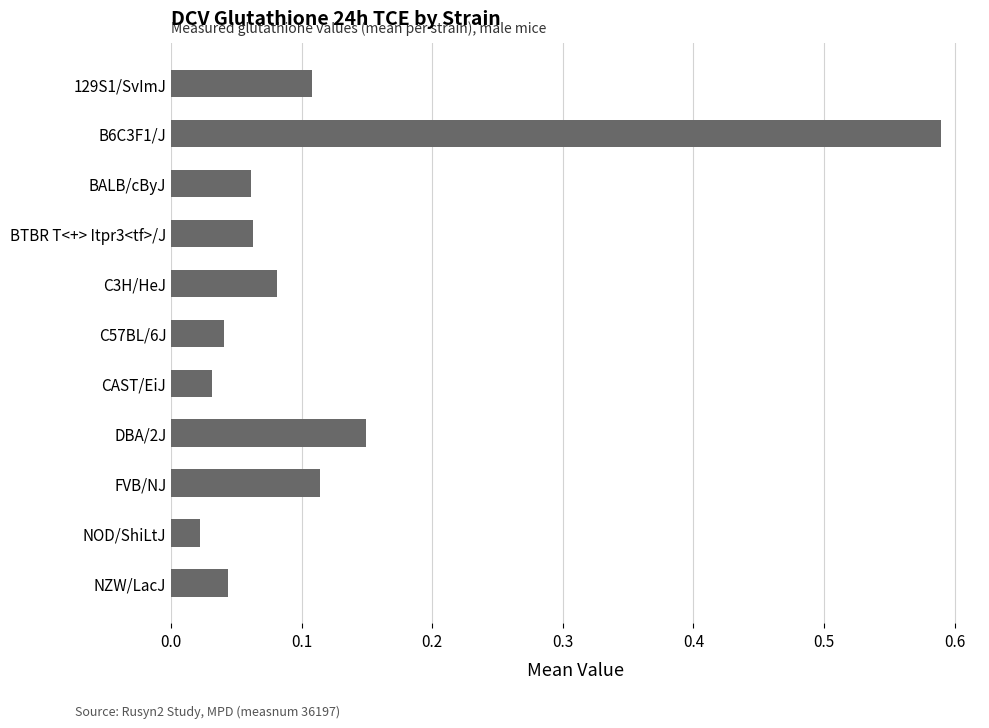

How many data points does each series have?

11